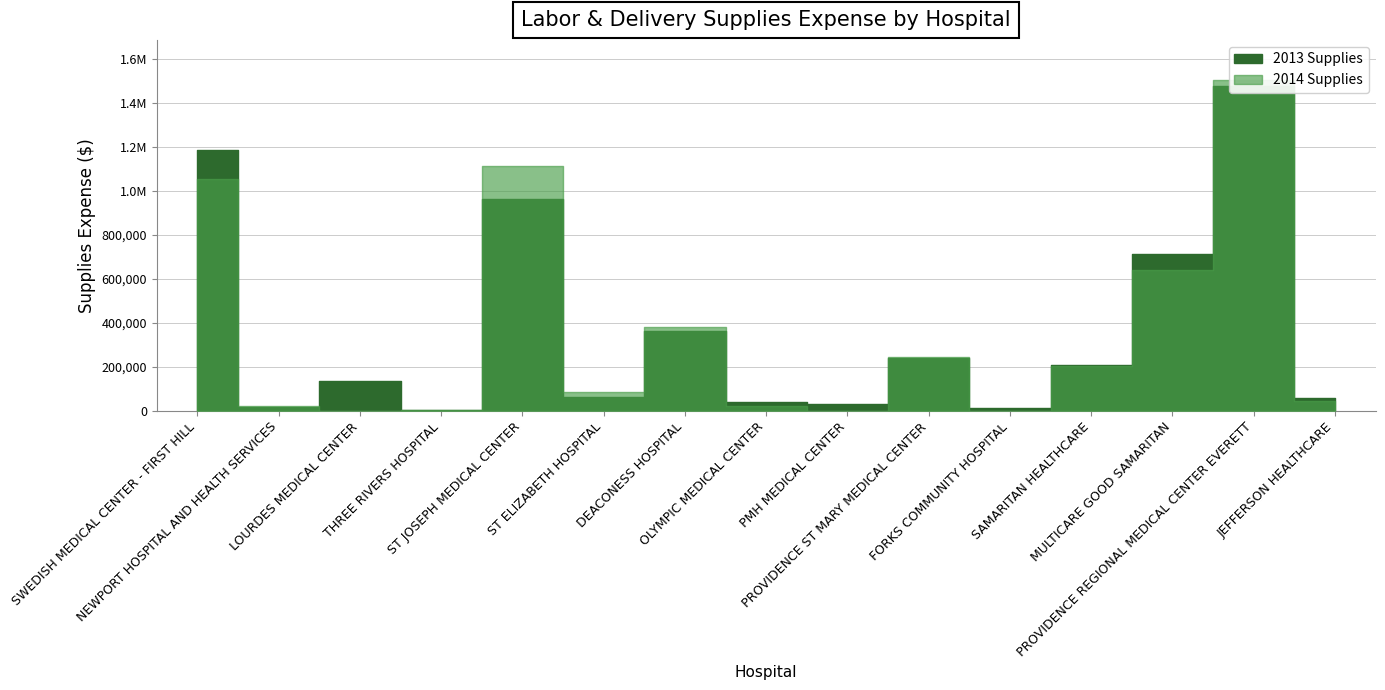

At how many categories does at least one series exceed 301417?

5